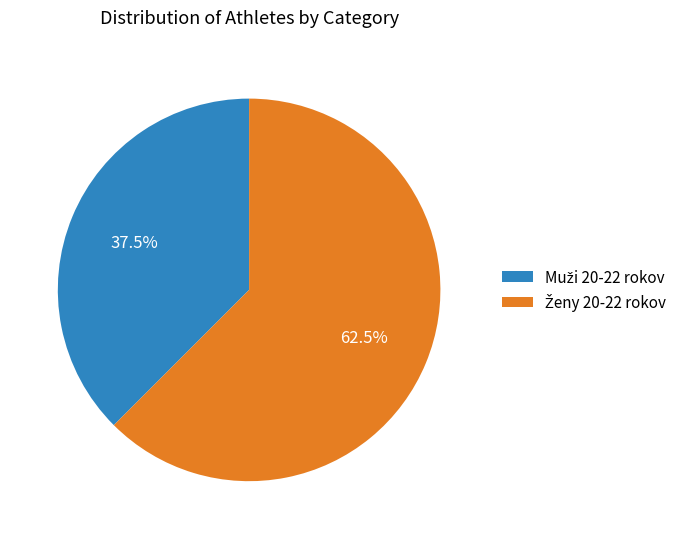

Is there a majority slice in this chart?

Yes